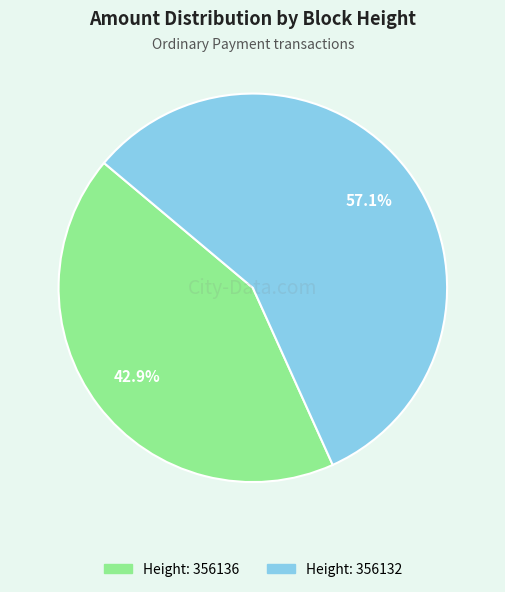

Does any single category account for the majority?

Yes